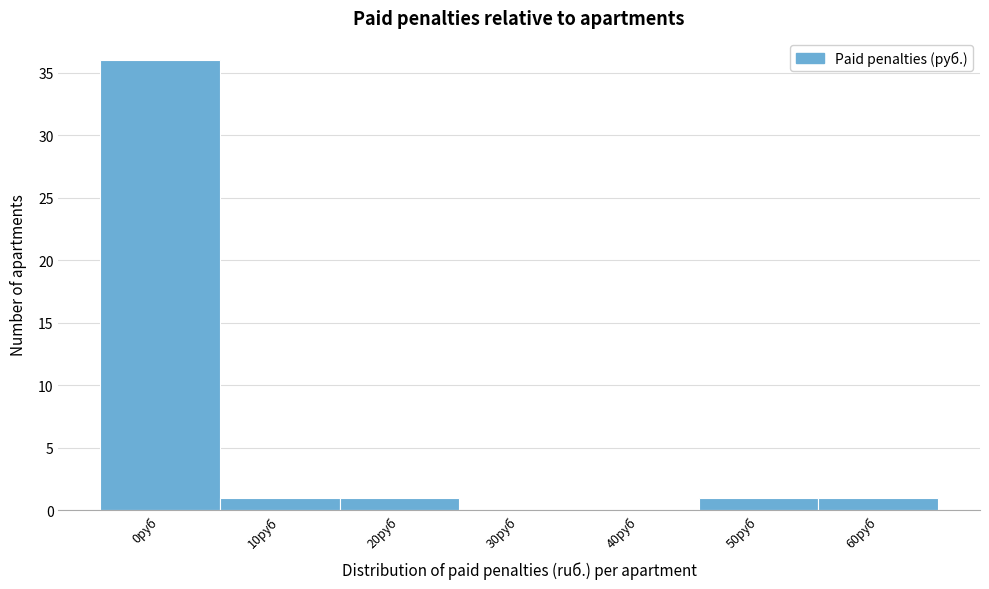

Reading left to right, transcribe all the data shown in this chart.

0руб=36	10руб=1	20руб=1	30руб=0	40руб=0	50руб=1	60руб=1